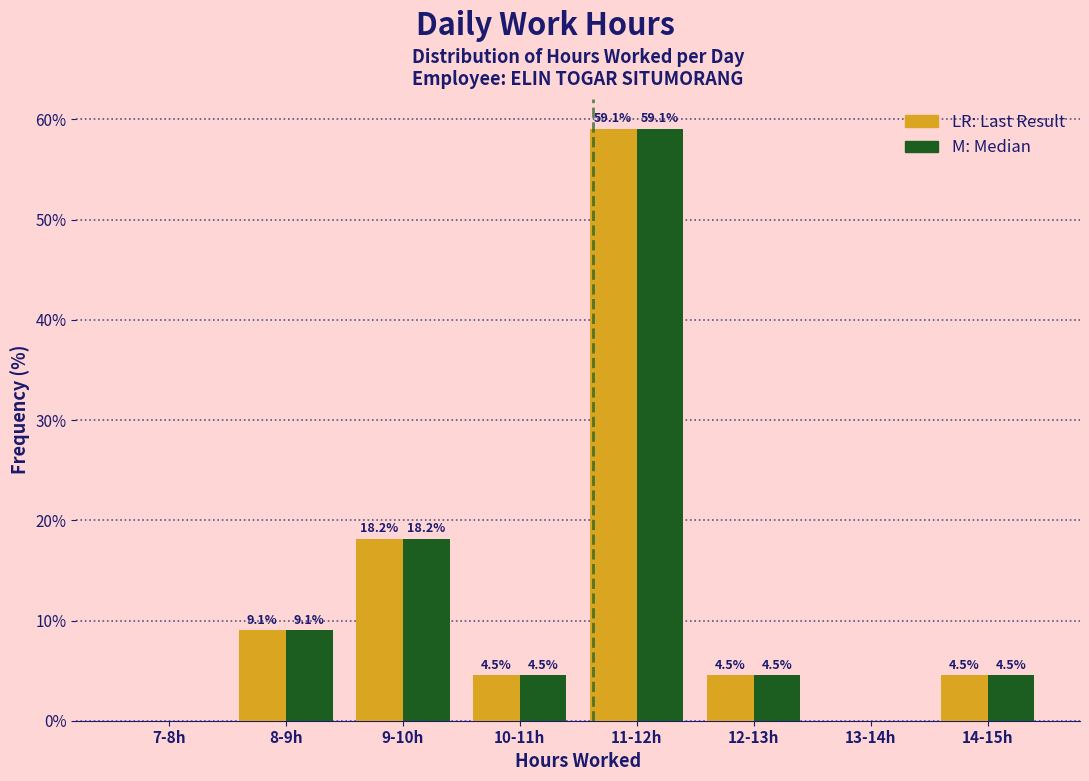

What is the maximum value shown in the chart?

59.1